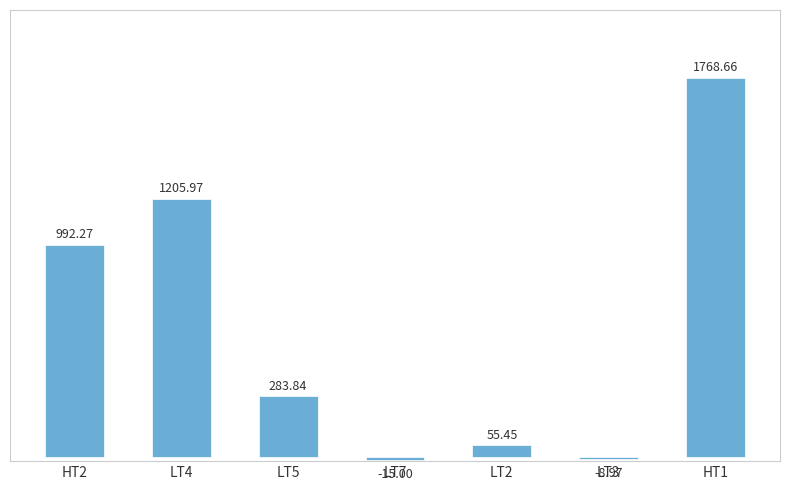

Which category has the highest value across all series?

HT1